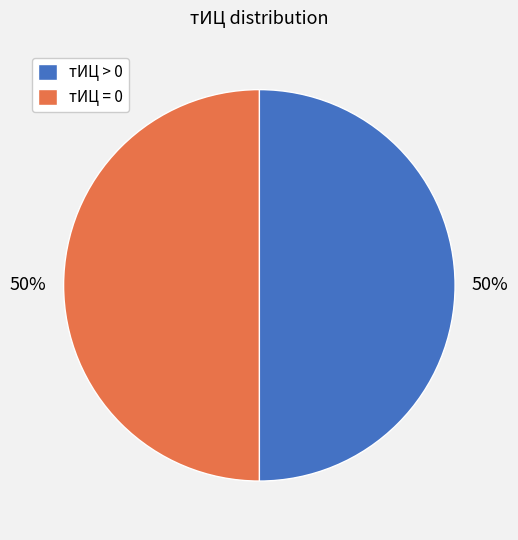

To the nearest percent, what portion does тИЦ > 0 represent?

50%